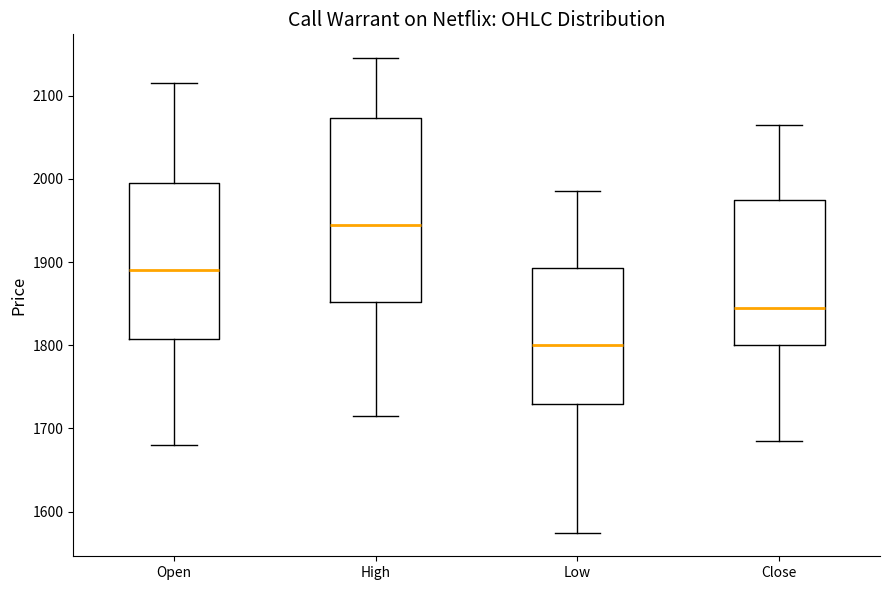

Where is the upper edge of the box for Open on the y-axis? The values are not printed on the chart, so give them approximately, as read against the axis.

2000